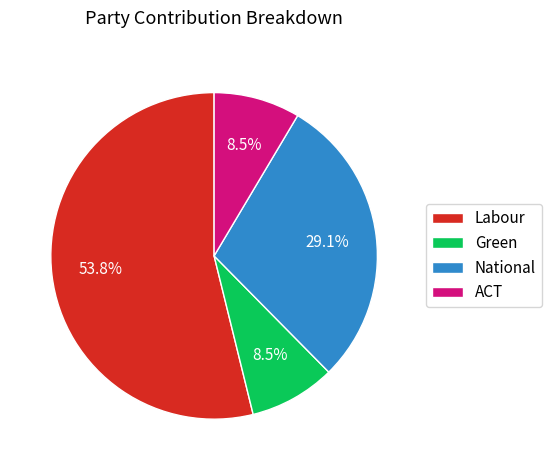

What percentage do Labour and ACT together represent?

62.4%